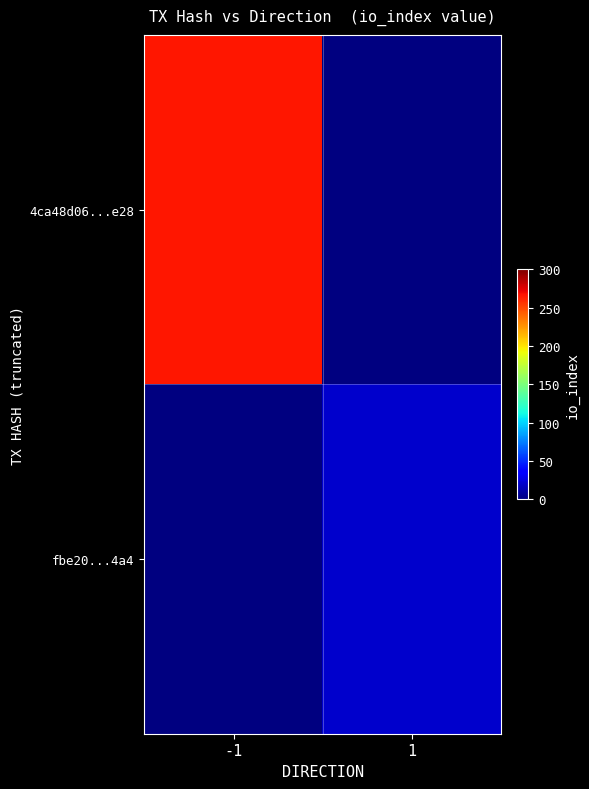

The value of 4ca48d06...e28 at -1 is 266.0. True or false?

True